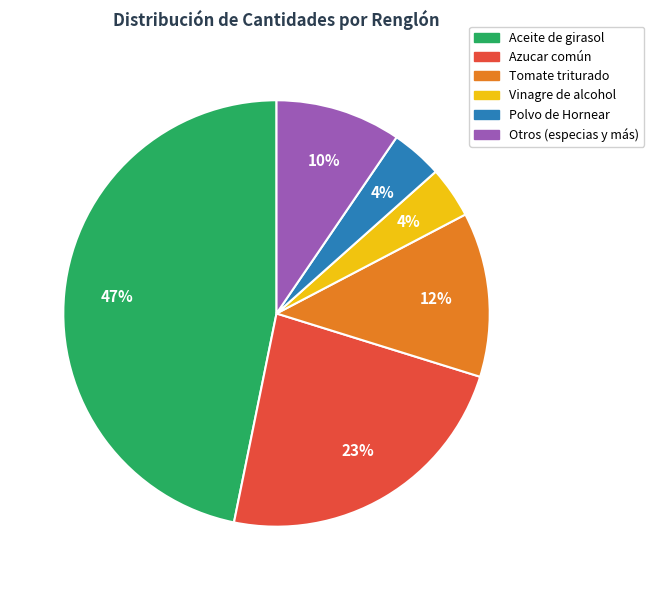

Does any single category account for the majority?

No